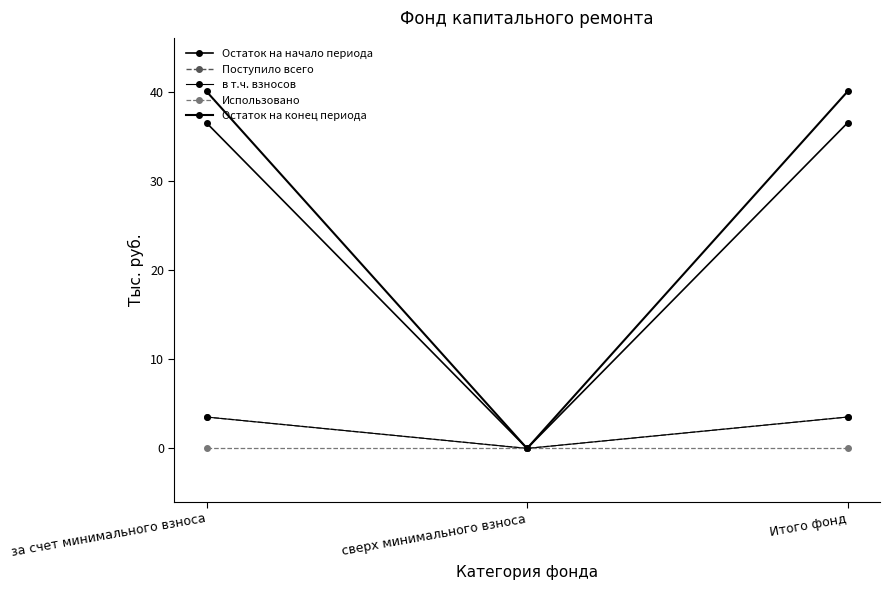

Does the chart have visible grid lines?

No